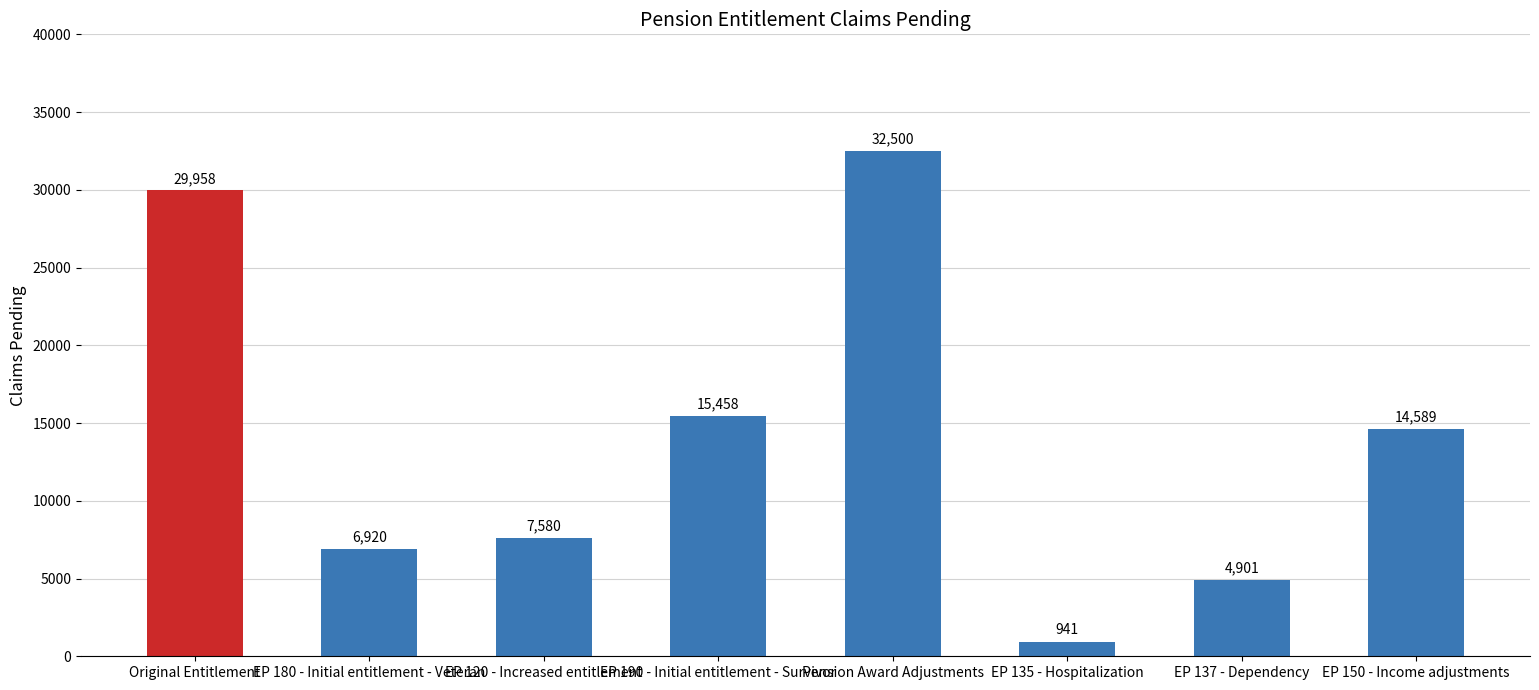

What is the label of the 4th bar from the left?

EP 190 - Initial entitlement - Survivor